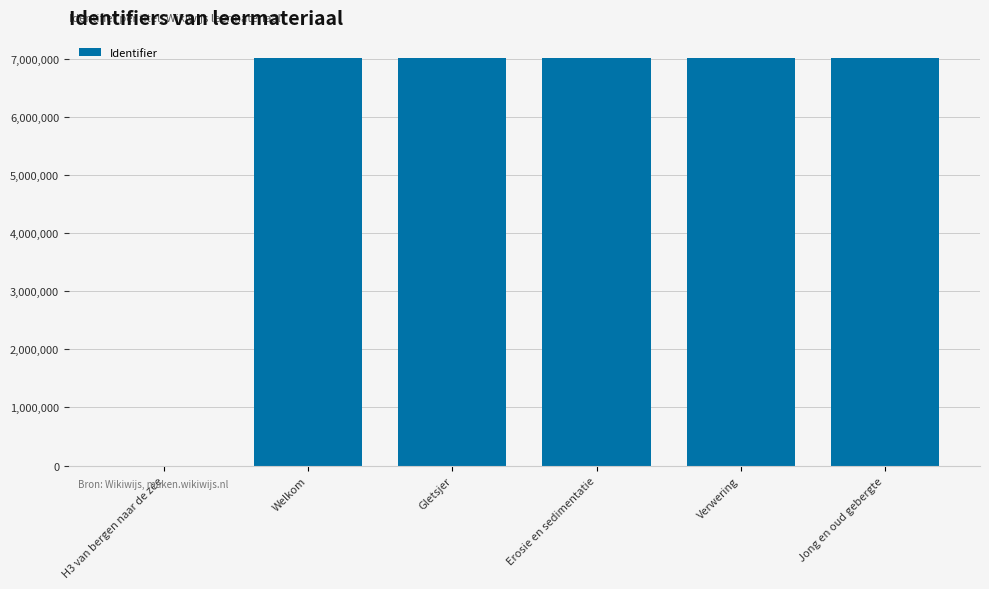

What is the sum of all values?

35026470